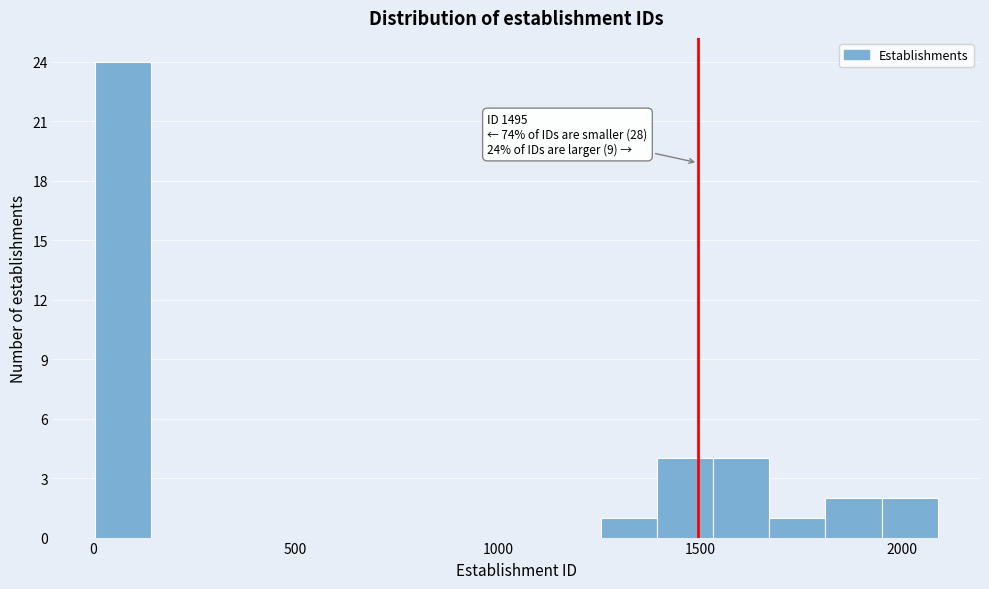

Read against the x-axis, roughly where is the centre of the tallest bar?

50